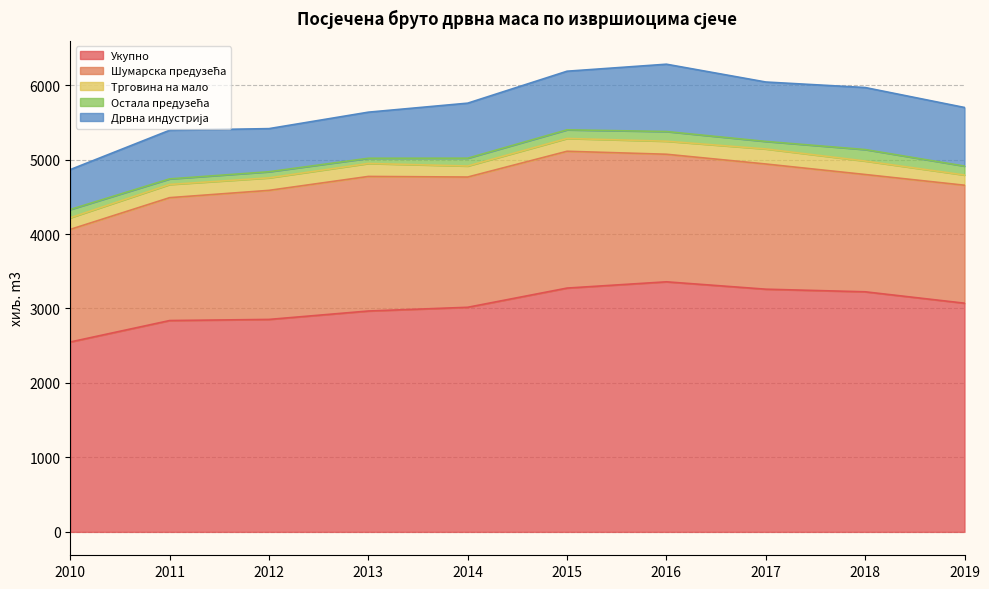

Is the value of Шумарска предузећа at 2017 greater than the value of Трговина на мало at 2014?

Yes